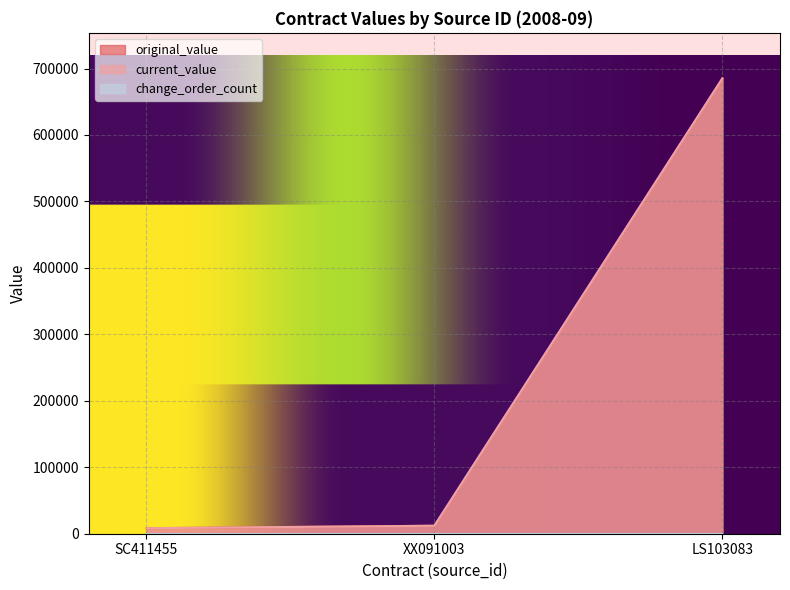

The original_value series shows 3031 at SC411455. True or false?

False